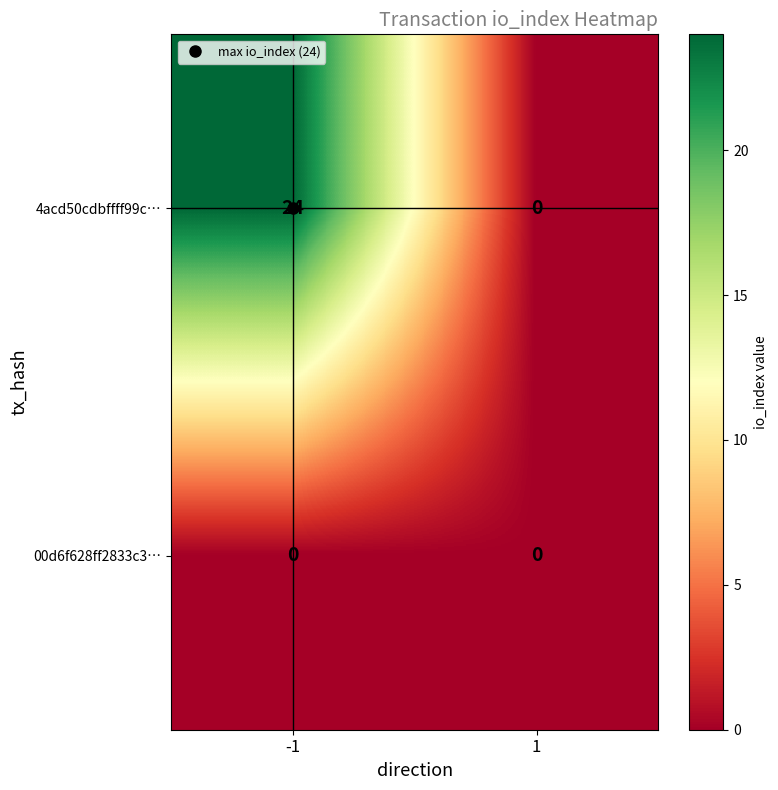

What is the sum of all 4acd50cdbffff99c… values?

24